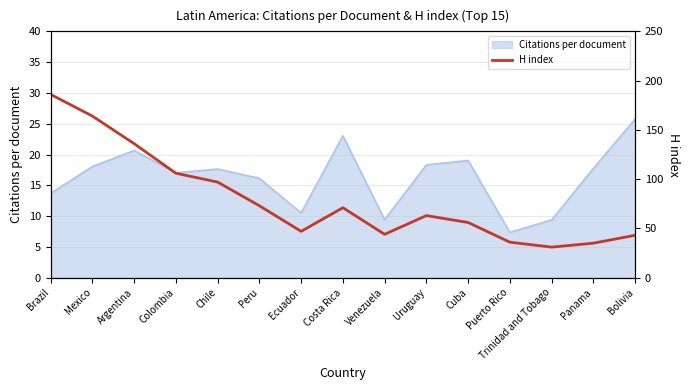

What is the greatest value displayed?

186